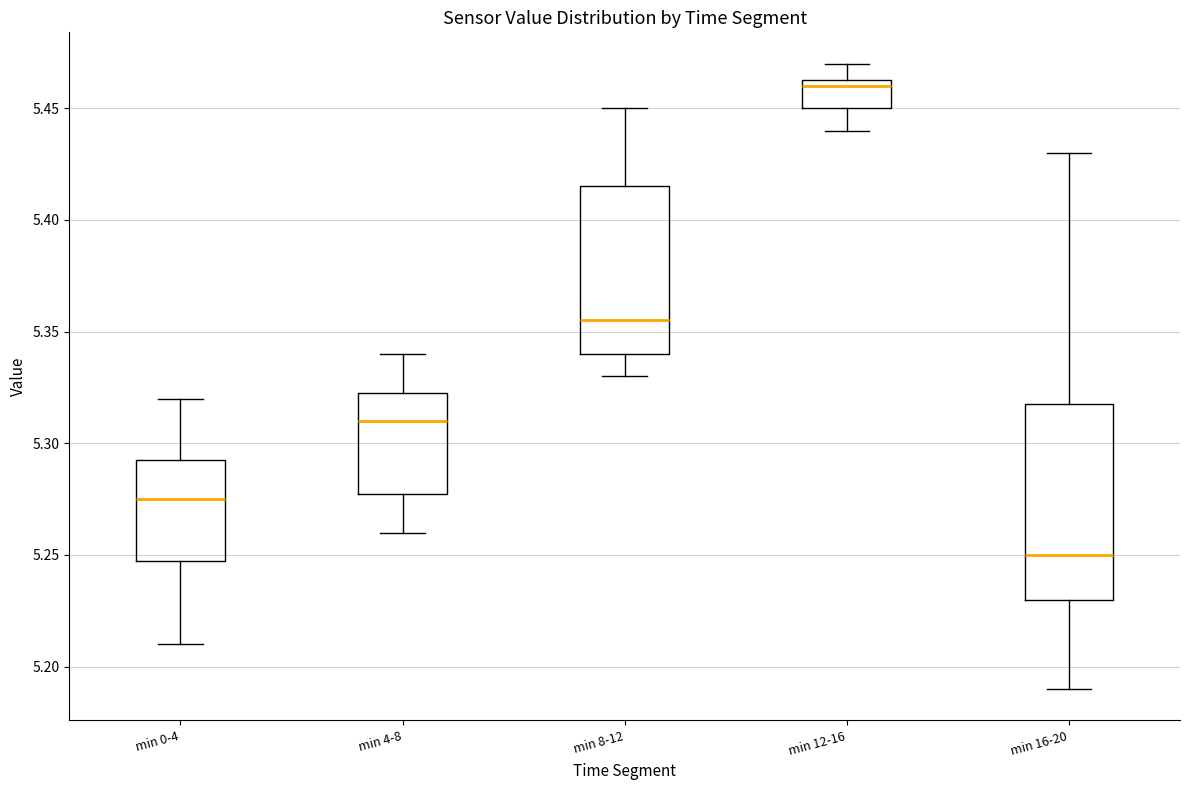

Where does the median line of the box for min 8-12 sit on the y-axis? The values are not printed on the chart, so give them approximately, as read against the axis.

5.355